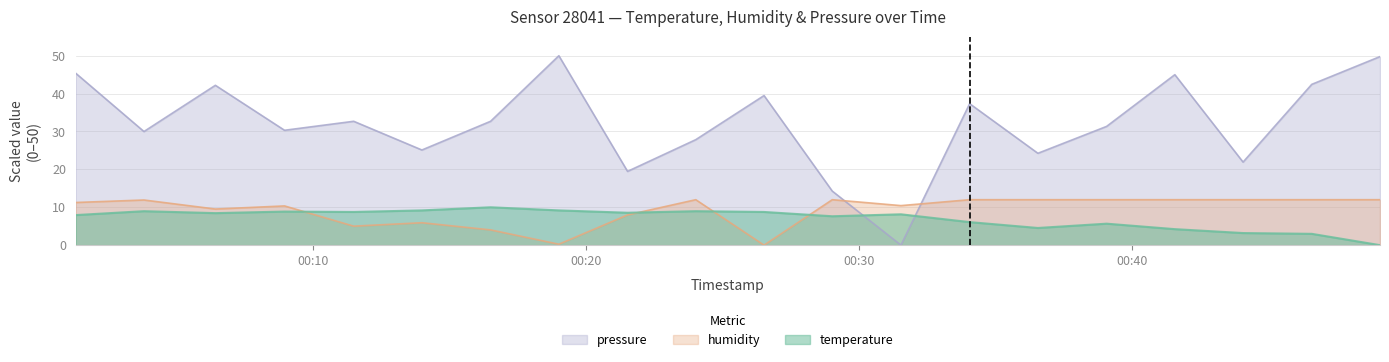

What is the sum of all humidity values?

184.7